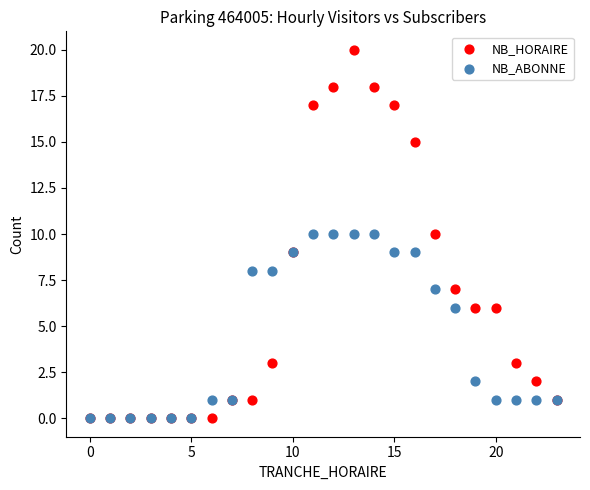

Which series has the largest Y range (max minus min)?

NB_HORAIRE